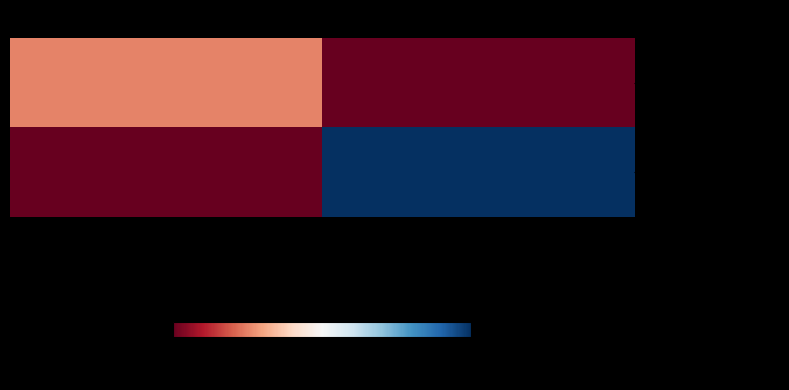

Which has a higher value, -1 or 1?

-1